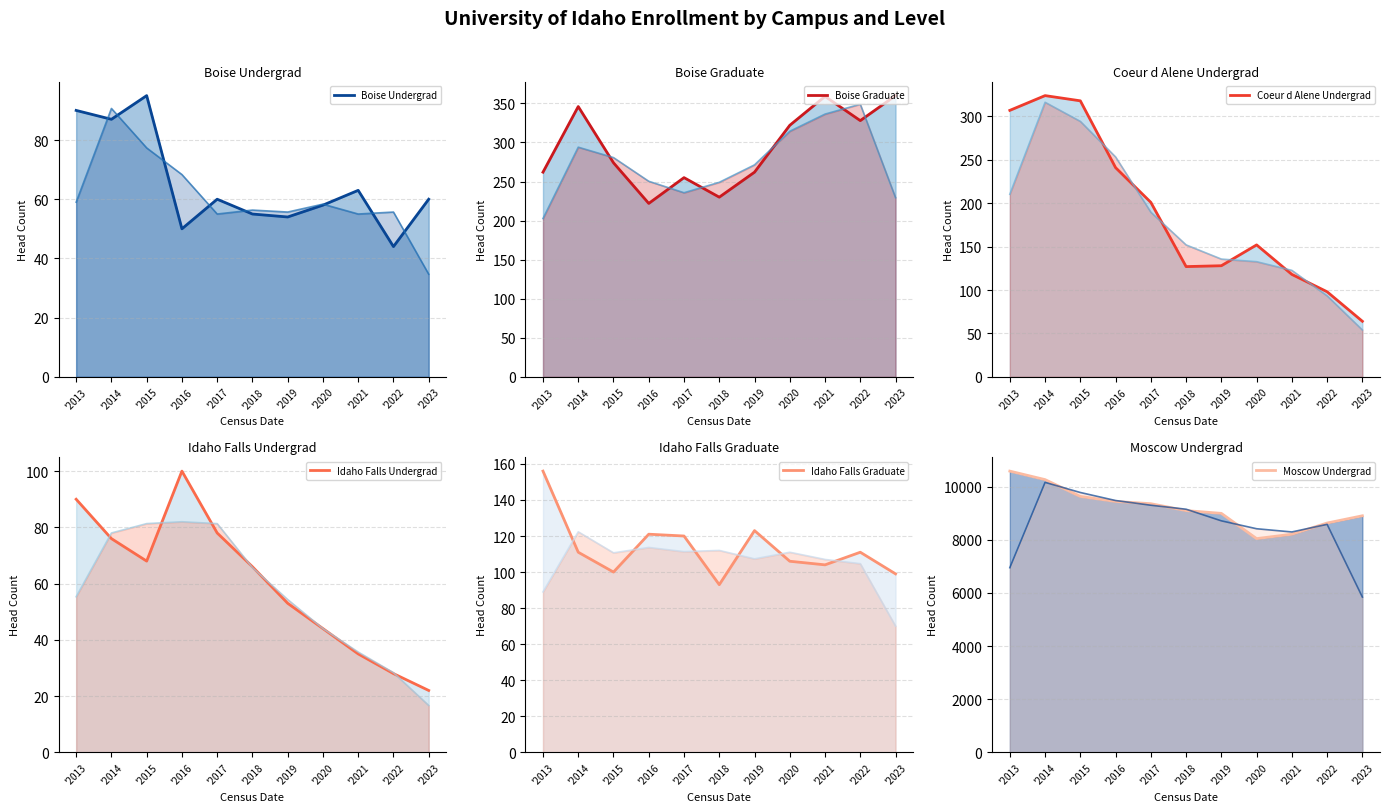

Rank the series at '2019 from highest to lowest value.

Moscow Undergrad, Boise Graduate, Coeur d Alene Undergrad, Idaho Falls Graduate, Boise Undergrad, Idaho Falls Undergrad